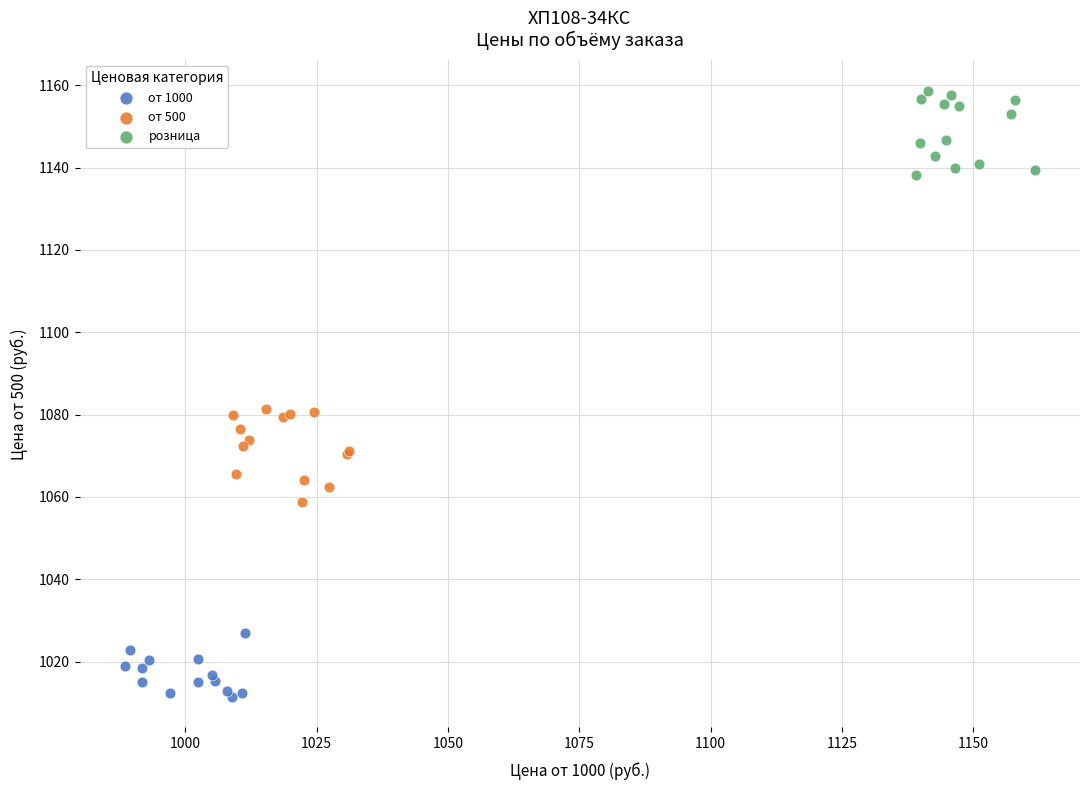

What are all the series names shown in the legend?

от 1000, от 500, розница